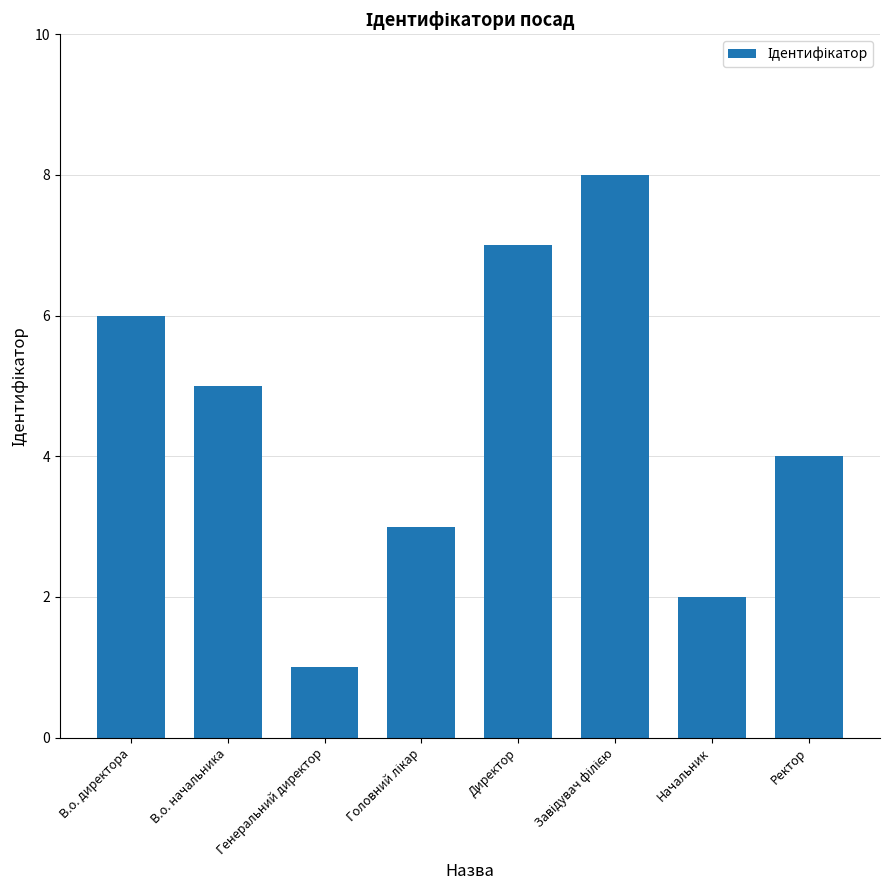

At which category does the chart reach its minimum across all series?

Генеральний директор